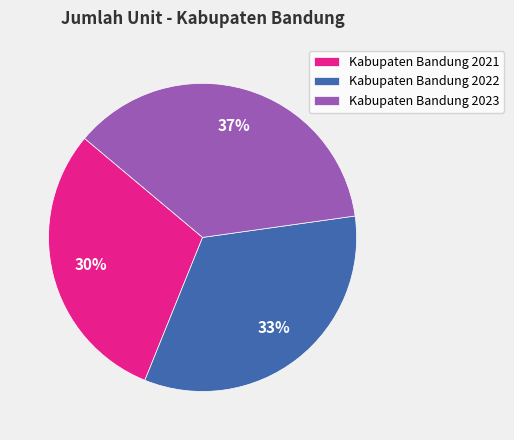

Does Kabupaten Bandung 2022 represent more than half of the total?

No